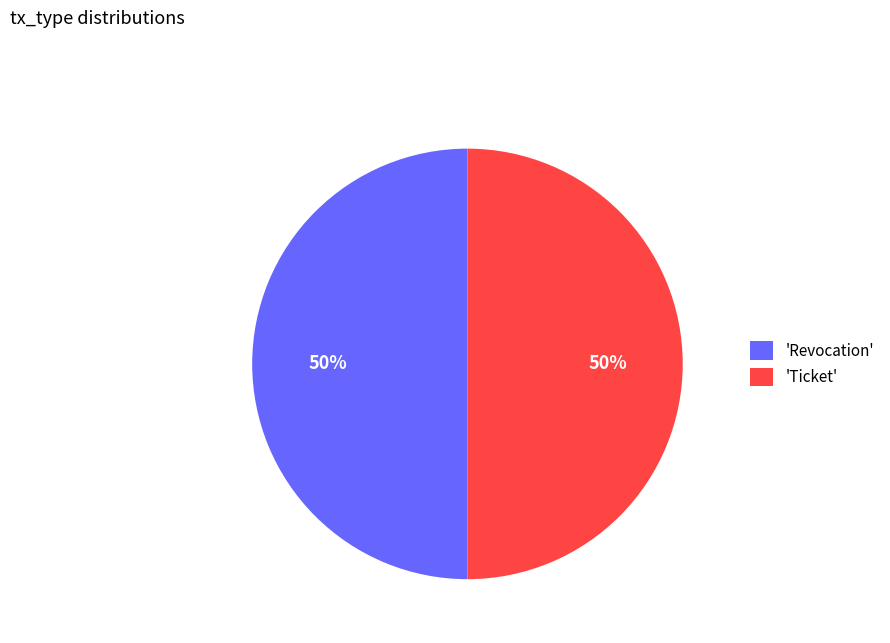

True or false: 'Revocation' accounts for 50% of the total.

True